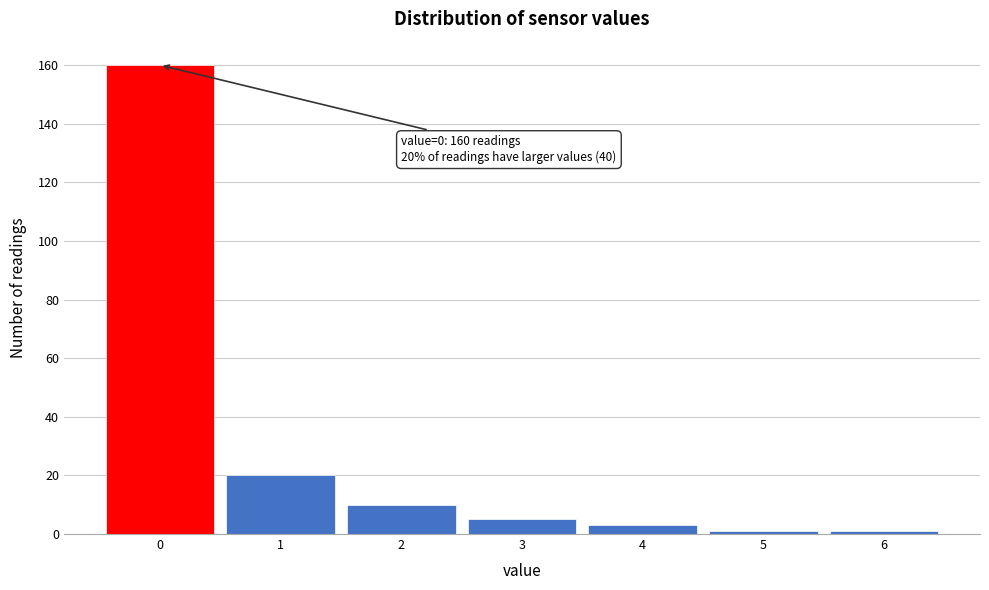

Over which range of the x-axis is the bar tallest?

-0.5 to 0.5